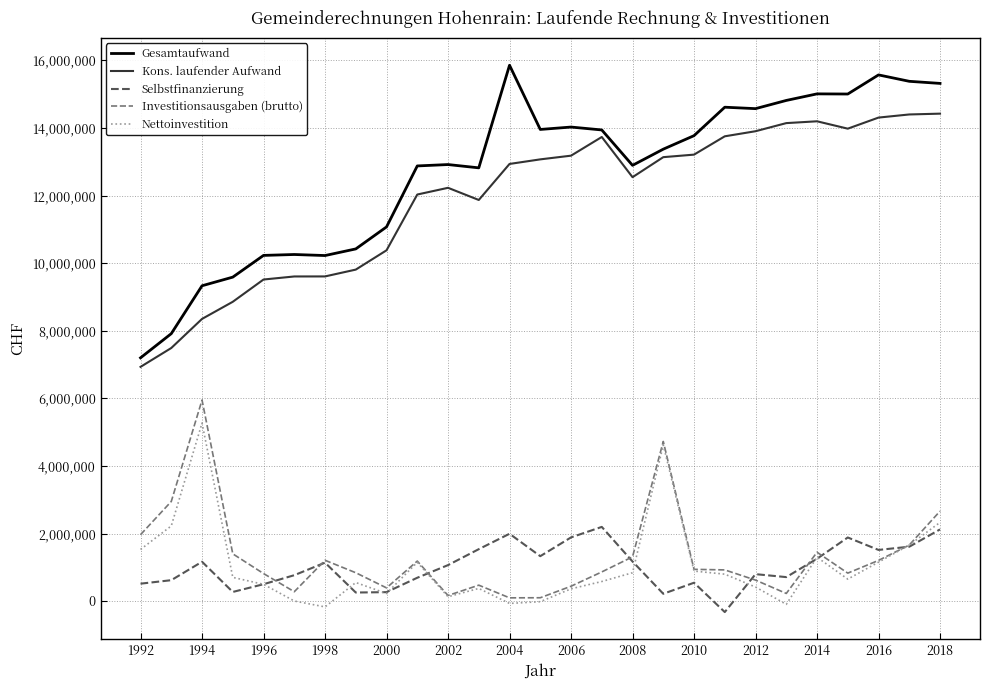

How many lines are shown in the chart?

5